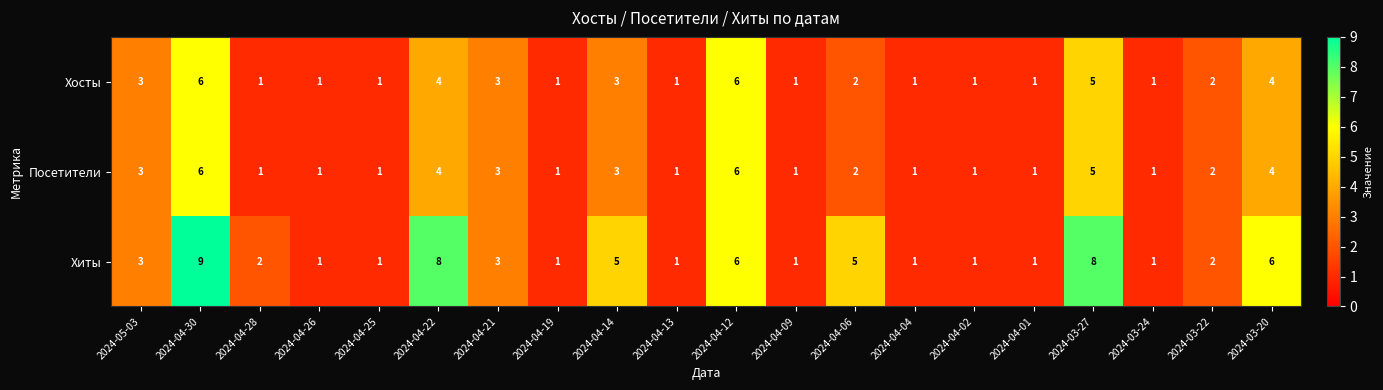

What is the difference between the maximum and minimum values in the Хиты series?

8